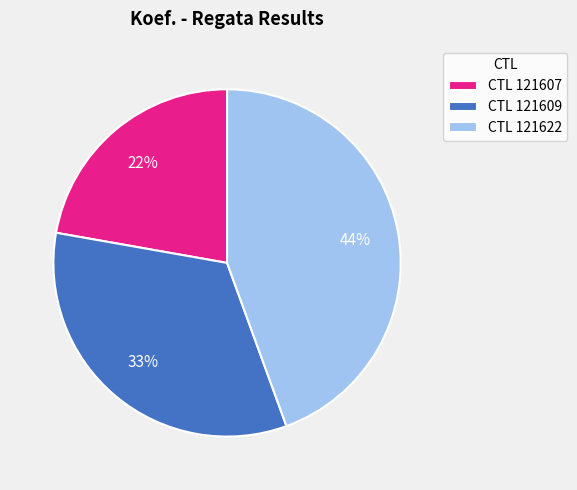

To the nearest percent, what percentage of the pie is CTL 121607?

22%